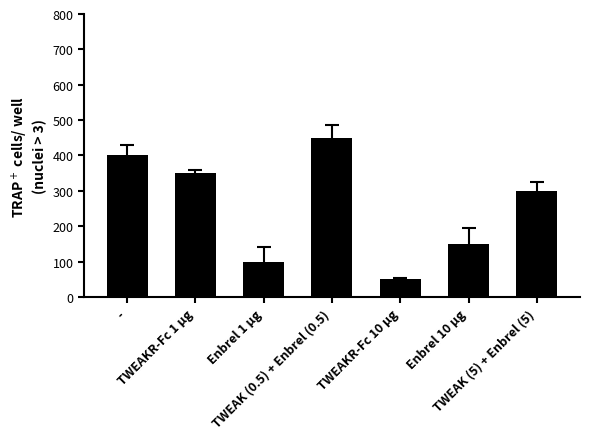

Reading right to left, list all the values displayed in this chart.

TWEAK (5) + Enbrel (5)=300	Enbrel 10 μg=150	TWEAKR-Fc 10 μg=50	TWEAK (0.5) + Enbrel (0.5)=450	Enbrel 1 μg=100	TWEAKR-Fc 1 μg=350	-=400